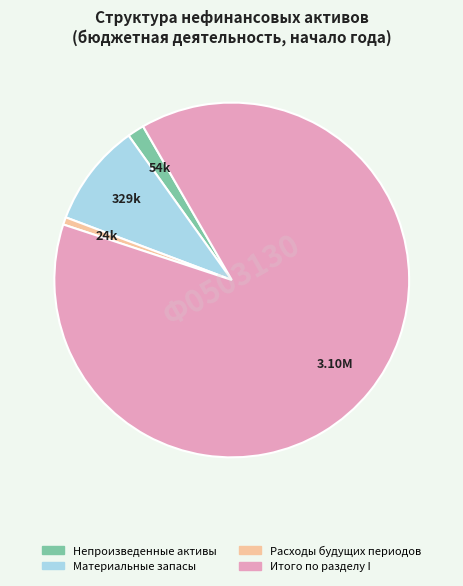

Count the number of slices in the pie.

4